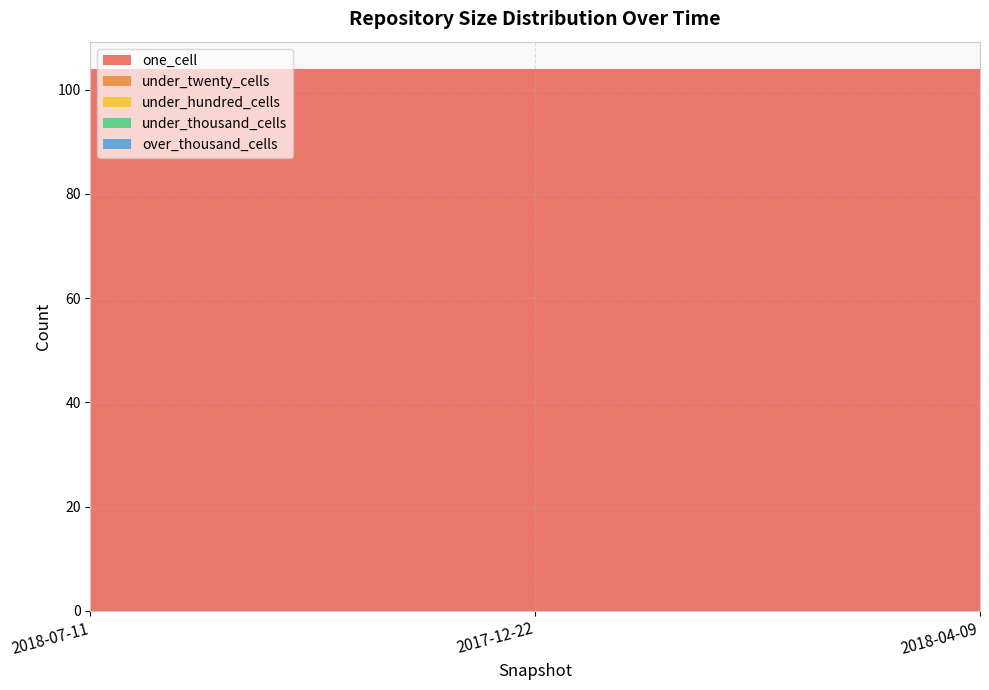

Reading right to left, list all the values displayed in this chart.

one_cell: 104	104	104
under_twenty_cells: 0	0	0
under_hundred_cells: 0	0	0
under_thousand_cells: 0	0	0
over_thousand_cells: 0	0	0